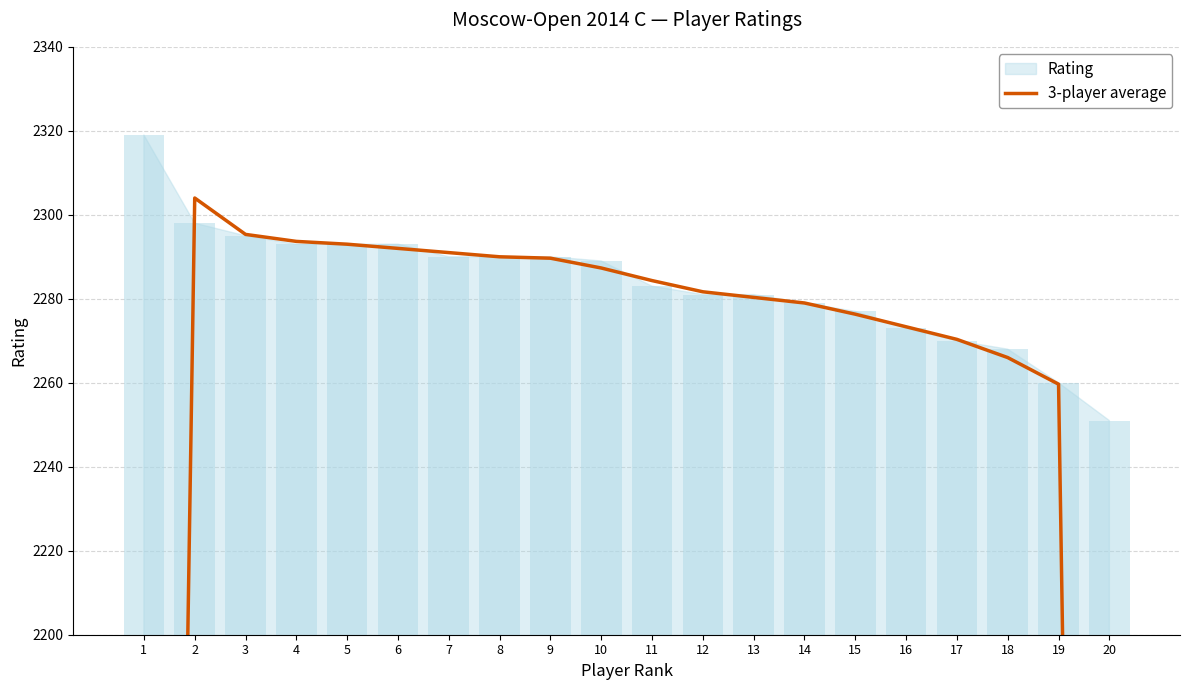

What is the change in value from 12 to 13?

-1.3